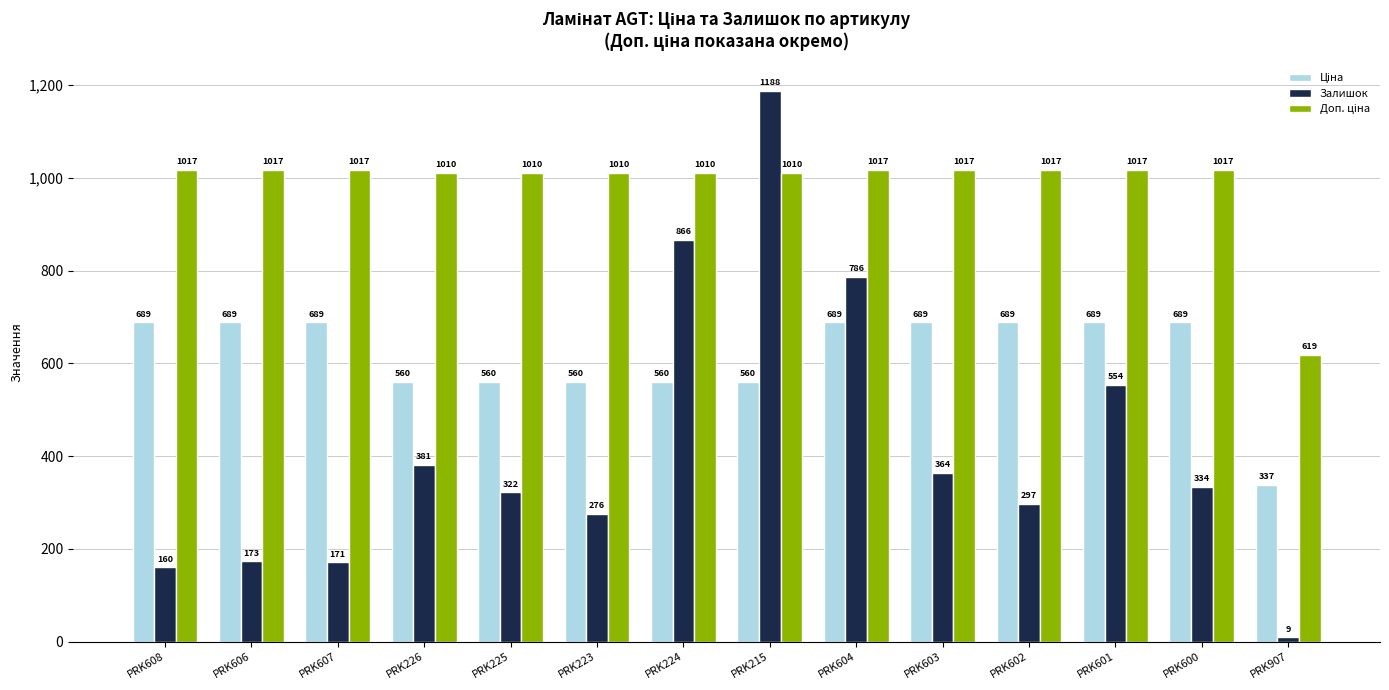

The Залишок series shows 1246.6 at PRK224. True or false?

False